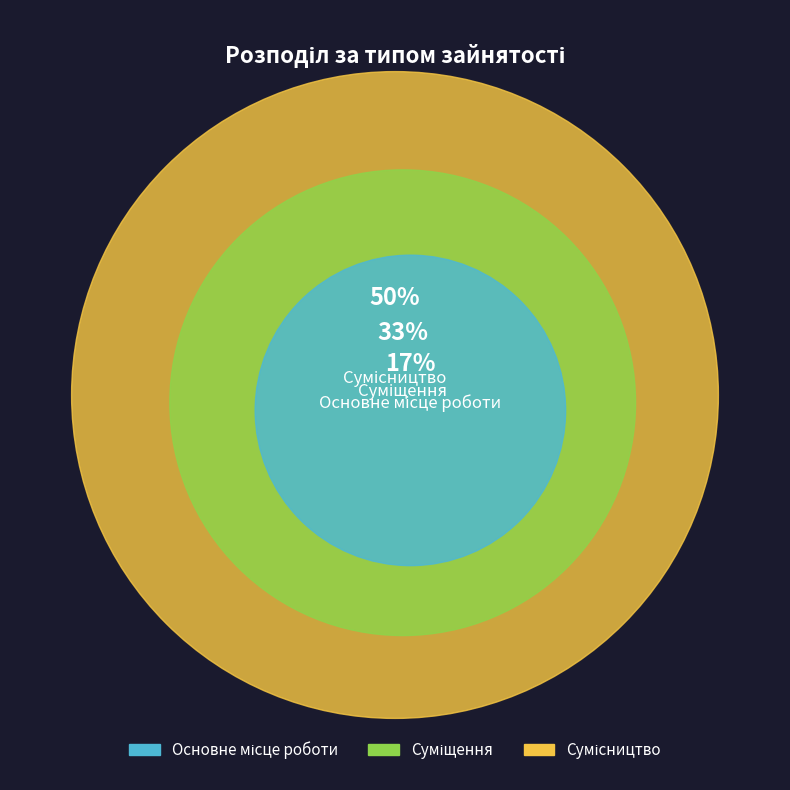

Is it true that Суміщення is 43% of the pie?

False